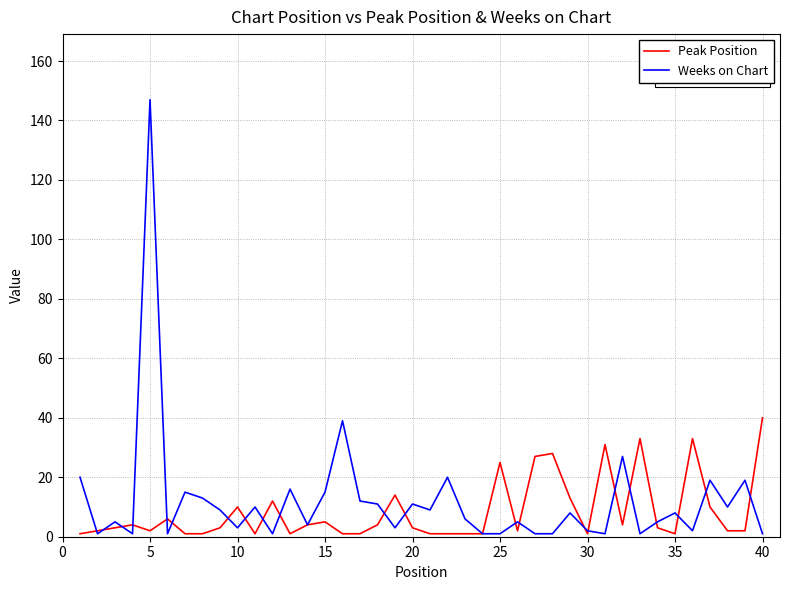

Which series has the largest range (max minus min)?

Weeks on Chart